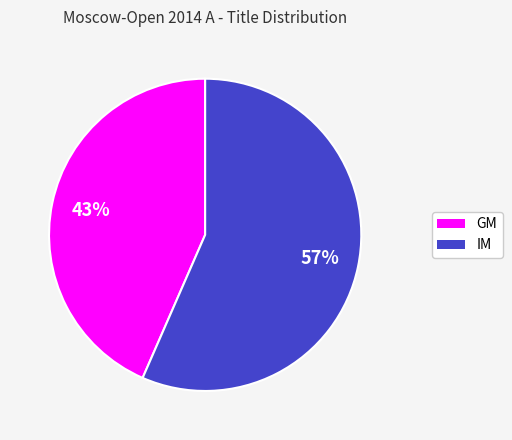

To the nearest percent, what portion does GM represent?

43%